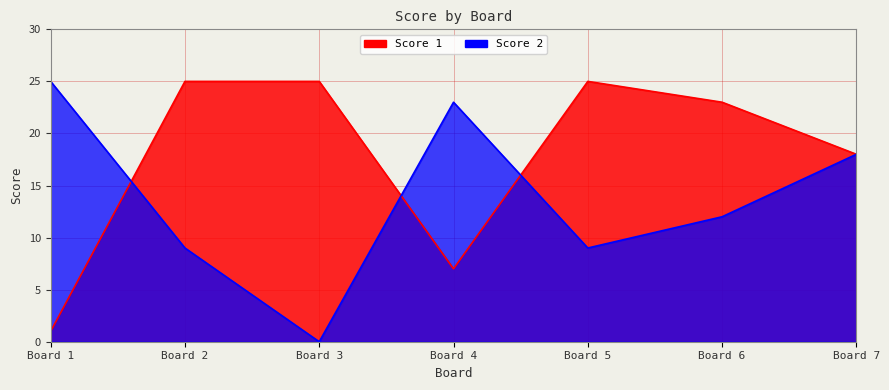

Which series has the largest range (max minus min)?

Score 2